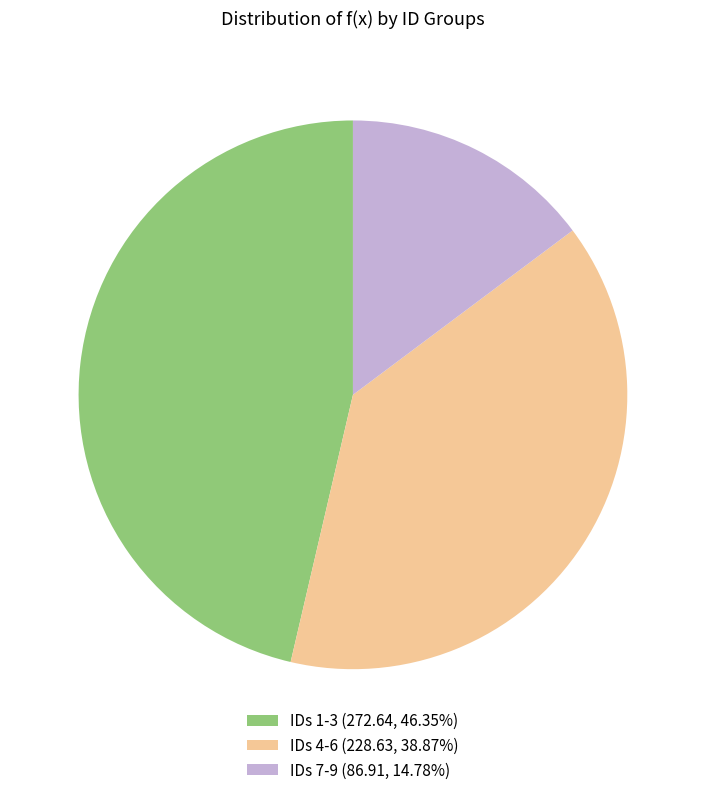

What is the ratio of the value at IDs 1-3 (272.64, 46.35%) to the value at IDs 7-9 (86.91, 14.78%)?

3.1